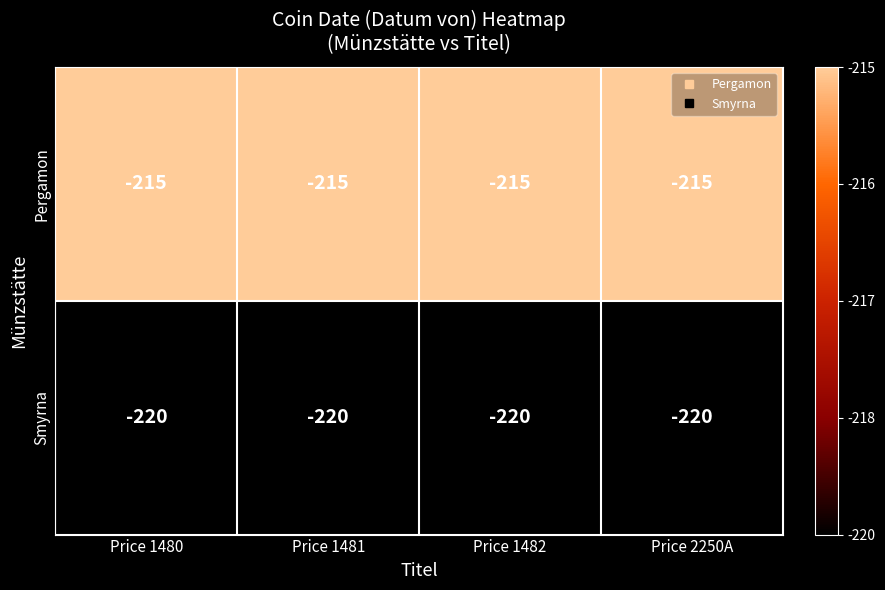

List the series in order of their overall mean, highest first.

Pergamon, Smyrna